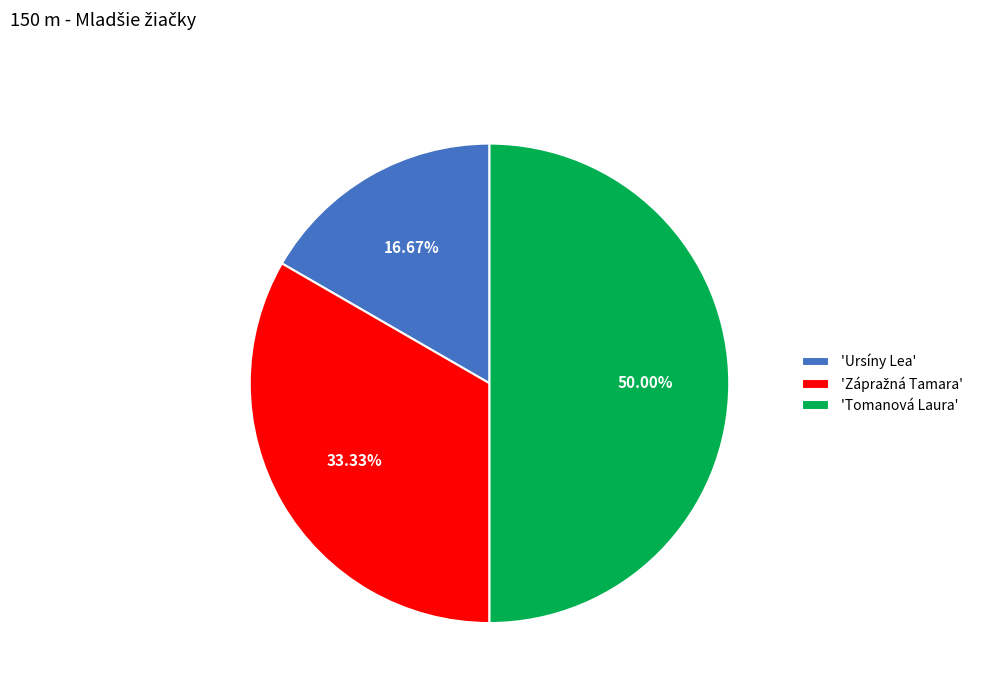

Which has a higher value, 'Ursíny Lea' or 'Tomanová Laura'?

'Tomanová Laura'